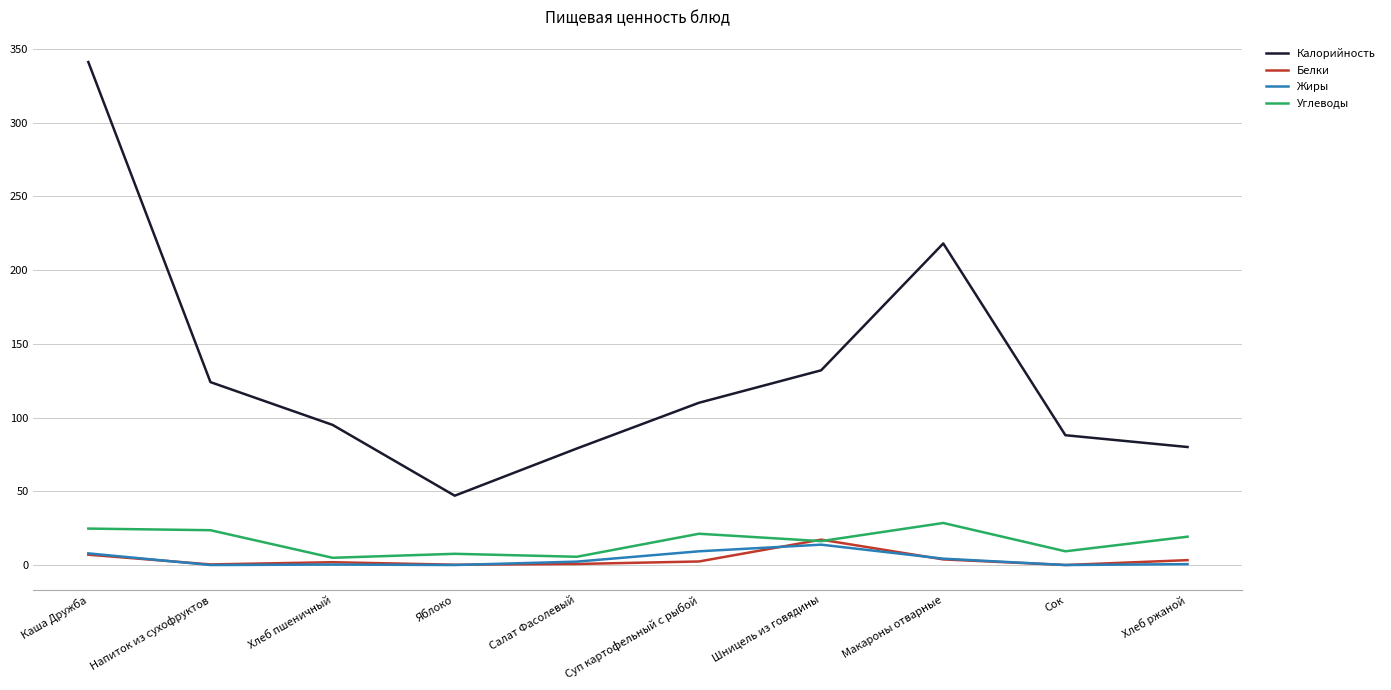

Which series changed the most between Шницель из говядины and Сок?

Калорийность